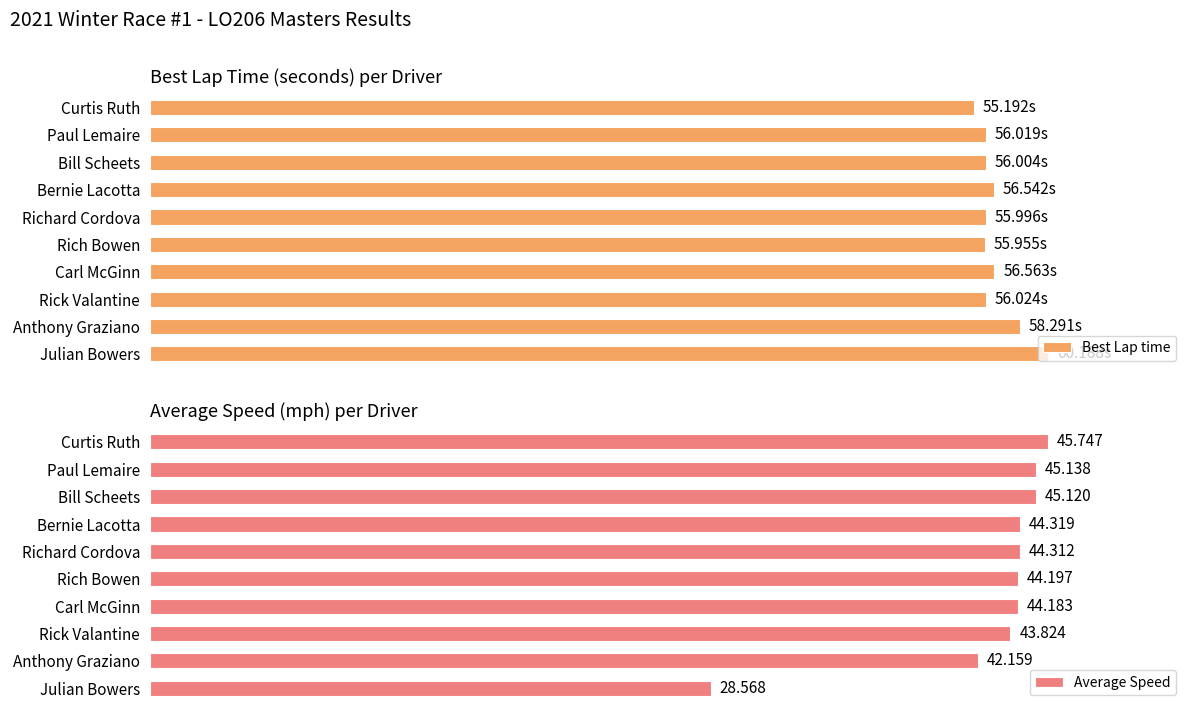

How many data points in Best Lap time are less than 56?

3